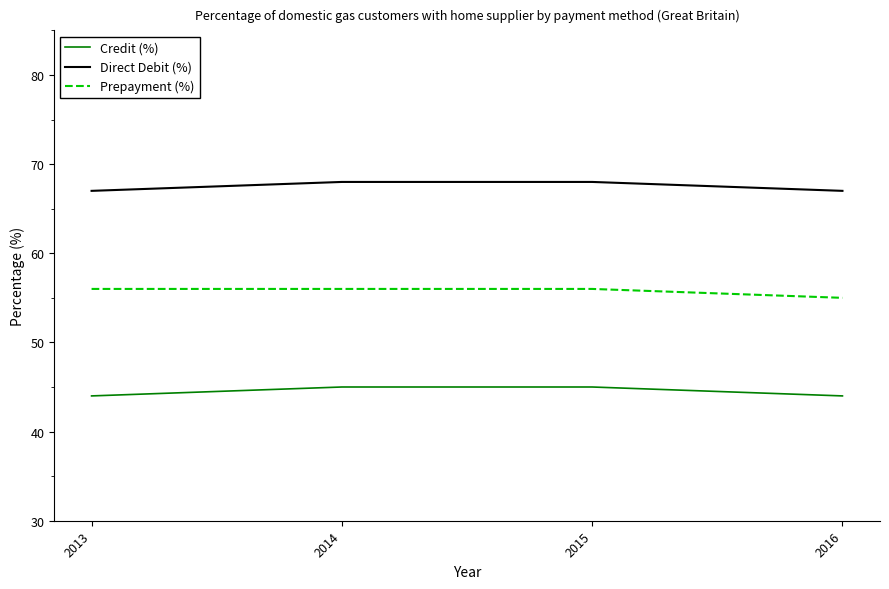

What is the lowest value of the Direct Debit (%) series?

67